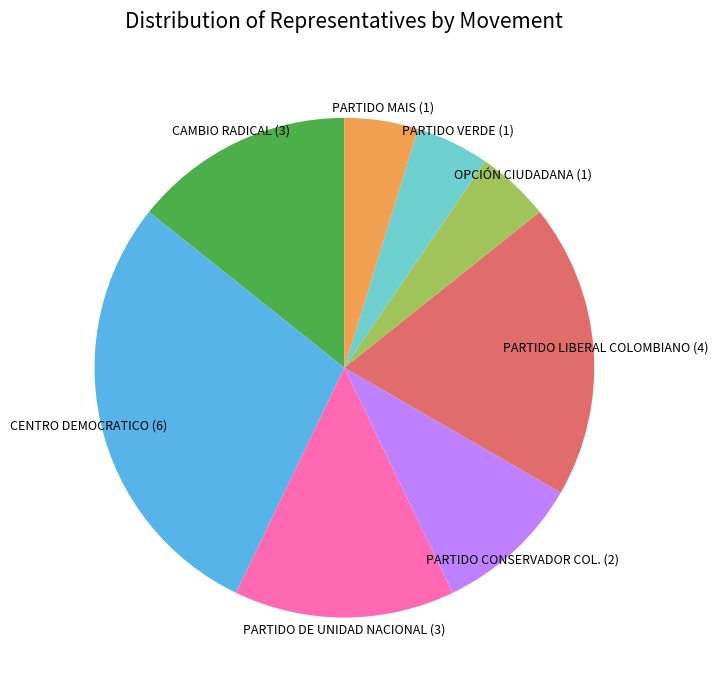

Does any single category account for the majority?

No